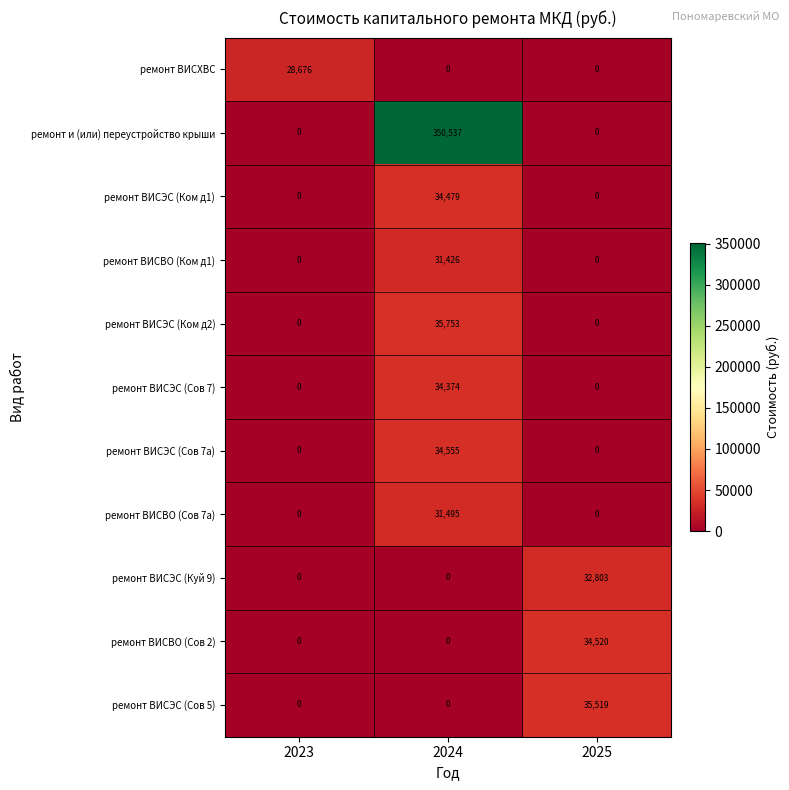

What value does the ремонт ВИСЭС (Сов 7а) series have at 2024?

34555